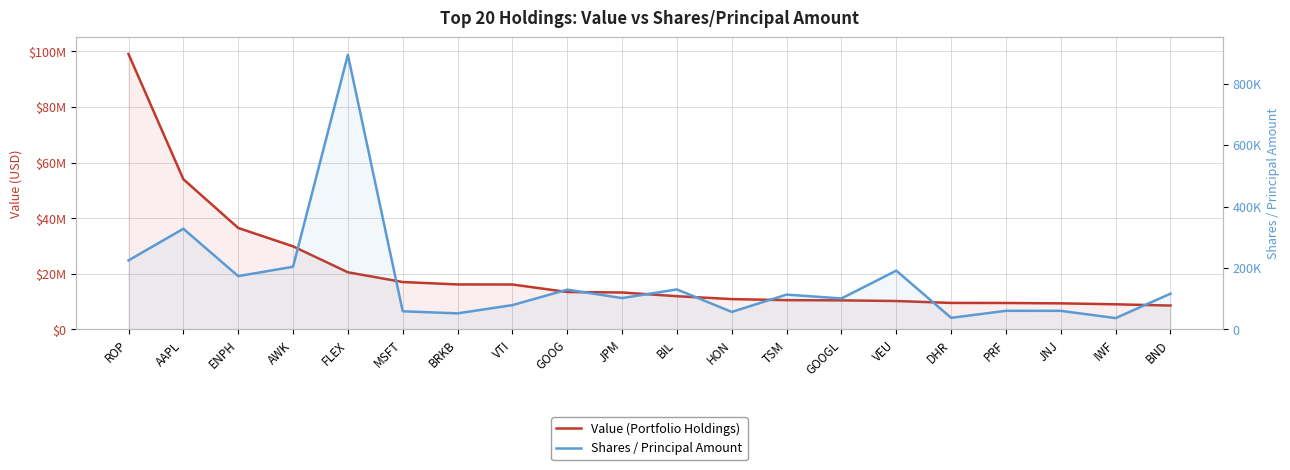

Rank the series at AWK from highest to lowest value.

Value (Portfolio Holdings), Shares / Principal Amount